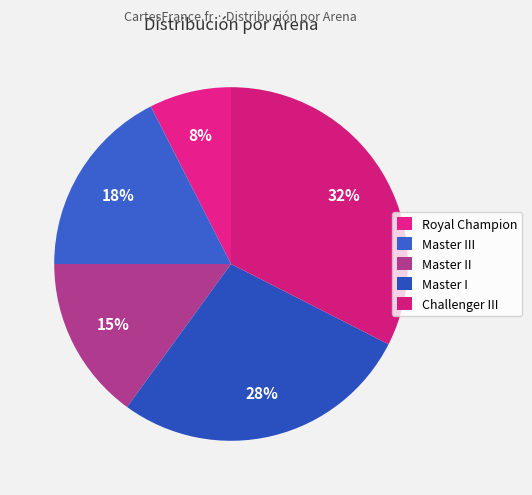

To the nearest percent, what is the average slice percentage?

20%